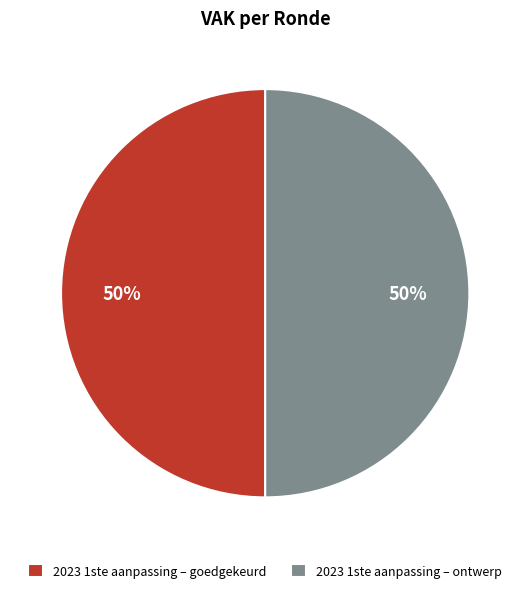

How many segments does this pie chart have?

2